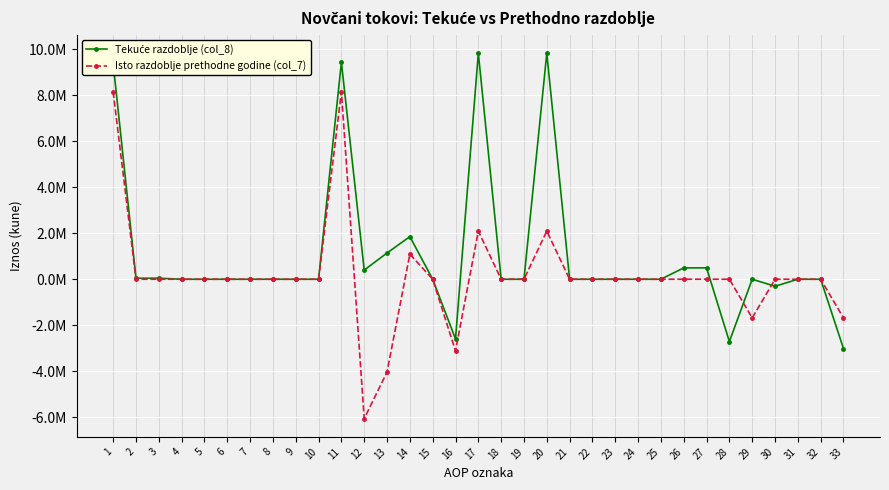

Rank the series by their average value, from lowest to highest.

Isto razdoblje prethodne godine (col_7), Tekuće razdoblje (col_8)